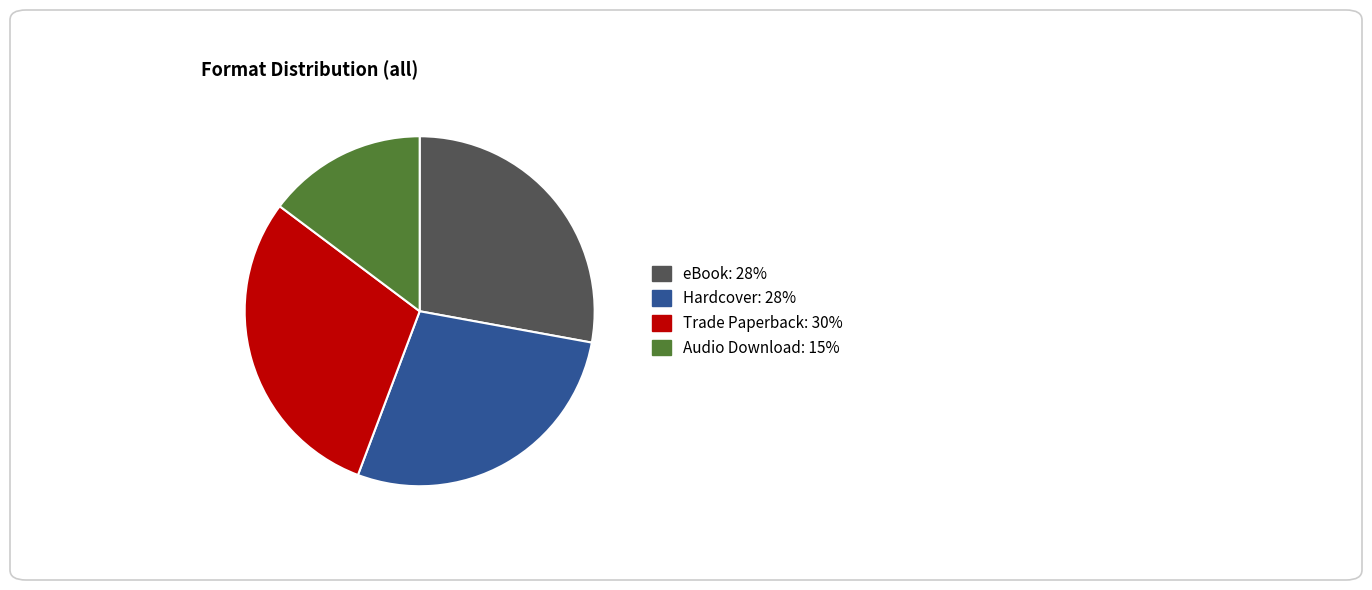

What is the ratio of the value at Hardcover to the value at eBook?

1.0